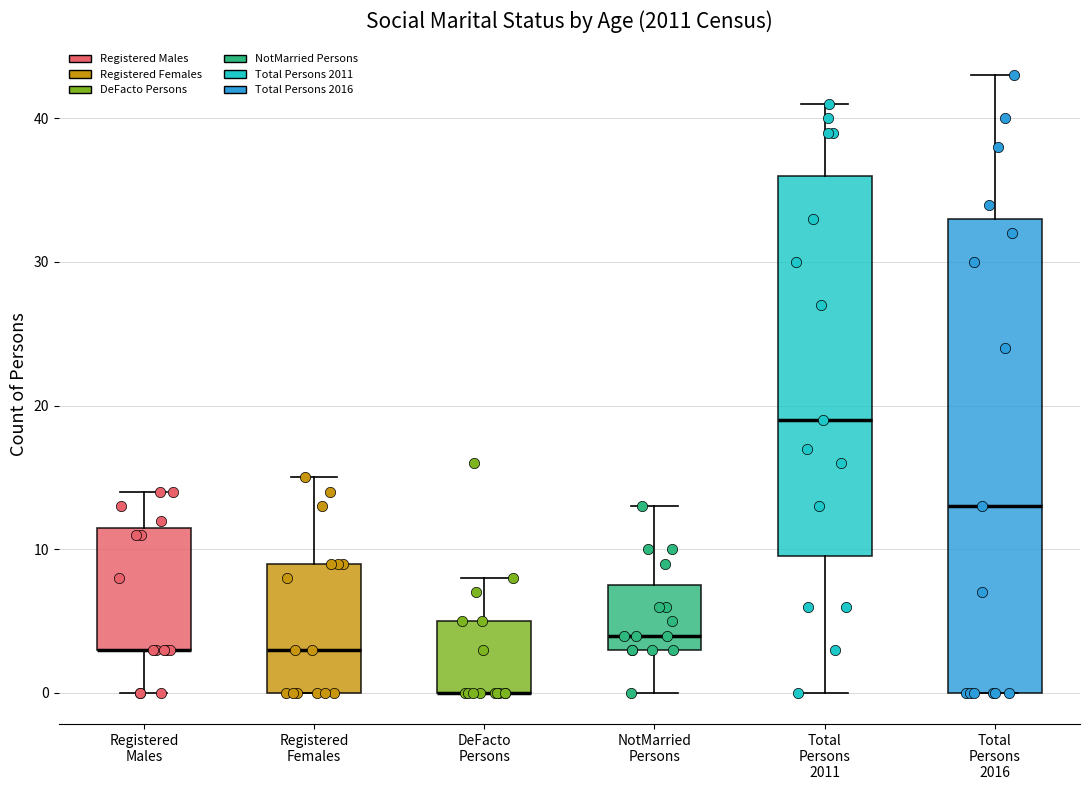

Which box is the tallest, from its lower edge to its upper edge?

Total Persons 2016